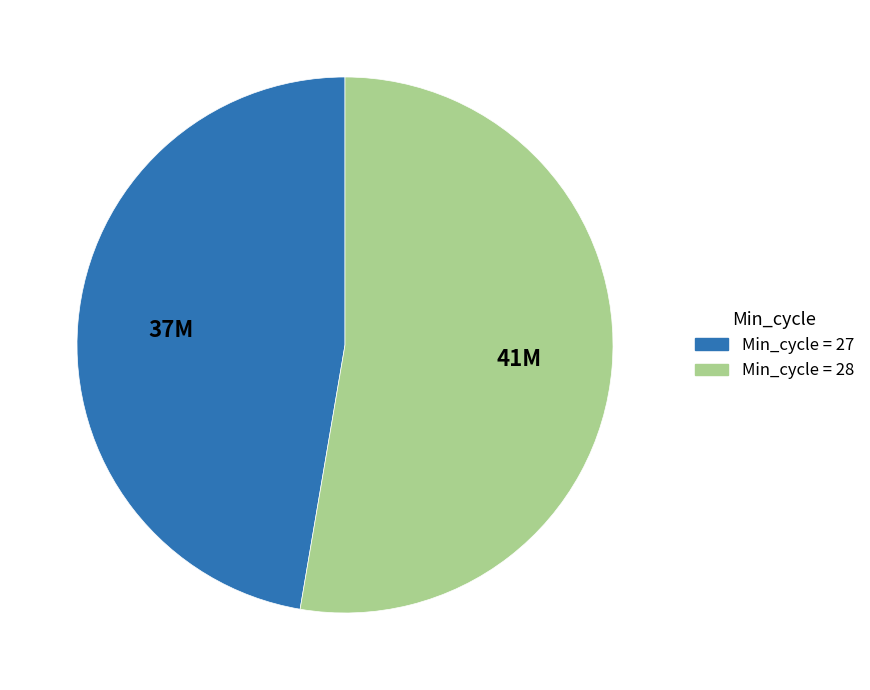

Is there any slice that represents more than half of the pie?

Yes